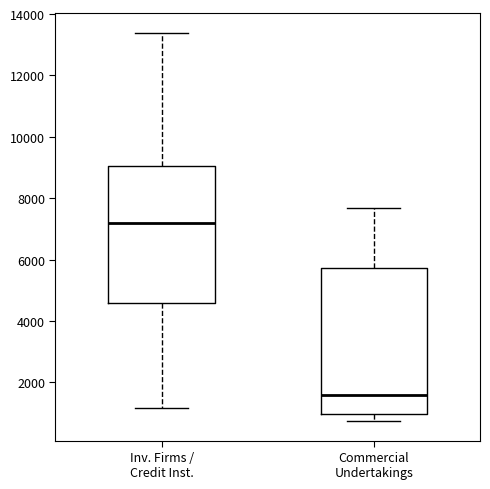

Reading left to right, transcribe this box plot: for each box, give where its median line is, the range the box spans, and where its two whiskers end, as read against the y-axis. The values are not printed on the chart, so give them approximately, as read against the axis.

Inv. Firms / Credit Inst.: median 7200, box 4600 to 9000, whiskers 1200 to 13400
Commercial Undertakings: median 1600, box 1000 to 5800, whiskers 800 to 7600